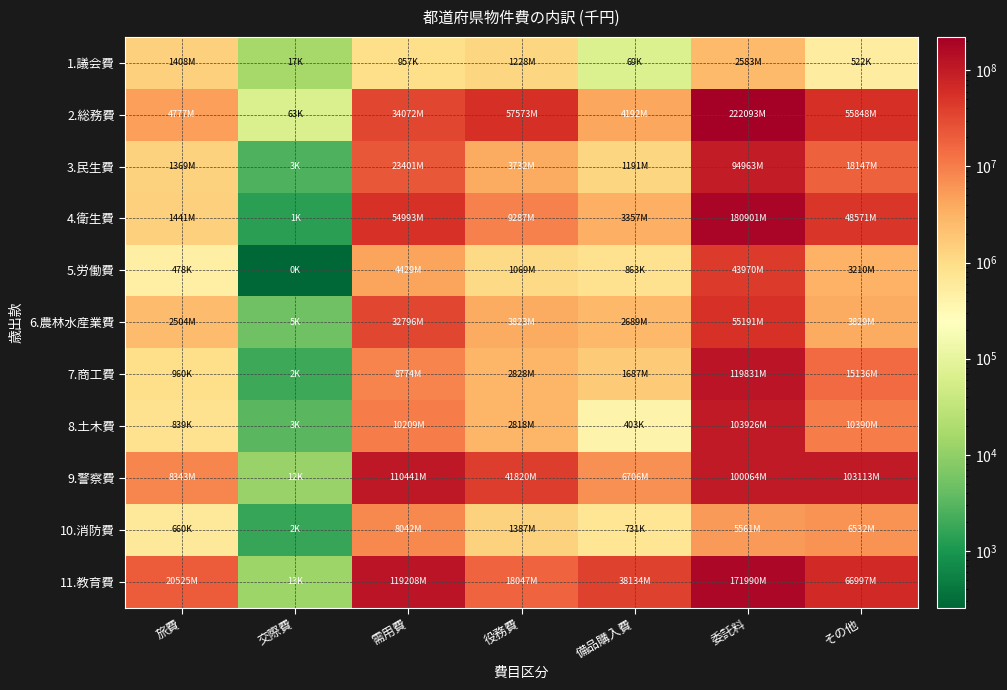

Reading right to left, transcribe all the data shown in this chart.

1.議会費: その他=521684	委託料=2583031	備品購入費=69052	役務費=1228347	需用費=957219	交際費=16568	旅費=1408328
2.総務費: その他=55848206	委託料=222093393	備品購入費=4192444	役務費=57573334	需用費=34072131	交際費=63170	旅費=4777062
3.民生費: その他=18147279	委託料=94963182	備品購入費=1190696	役務費=3732355	需用費=23401354	交際費=2572	旅費=1369361
4.衛生費: その他=48570605	委託料=180901251	備品購入費=3356510	役務費=9287179	需用費=54993267	交際費=1404	旅費=1441306
5.労働費: その他=3210311	委託料=43969813	備品購入費=862782	役務費=1069079	需用費=4428746	交際費=259	旅費=478457
6.農林水産業費: その他=3829048	委託料=55190761	備品購入費=2689136	役務費=3822989	需用費=32796351	交際費=4886	旅費=2504023
7.商工費: その他=15135573	委託料=119831016	備品購入費=1687218	役務費=2827753	需用費=8773755	交際費=1952	旅費=960064
8.土木費: その他=10389745	委託料=103926457	備品購入費=403299	役務費=2817740	需用費=10209117	交際費=3261	旅費=839378
9.警察費: その他=103113162	委託料=100063558	備品購入費=6706280	役務費=41819691	需用費=110440737	交際費=11624	旅費=8342717
10.消防費: その他=6531548	委託料=5561048	備品購入費=730537	役務費=1386801	需用費=8042046	交際費=1701	旅費=659716
11.教育費: その他=66997363	委託料=171990384	備品購入費=38134139	役務費=18046625	需用費=119207893	交際費=13186	旅費=20525215